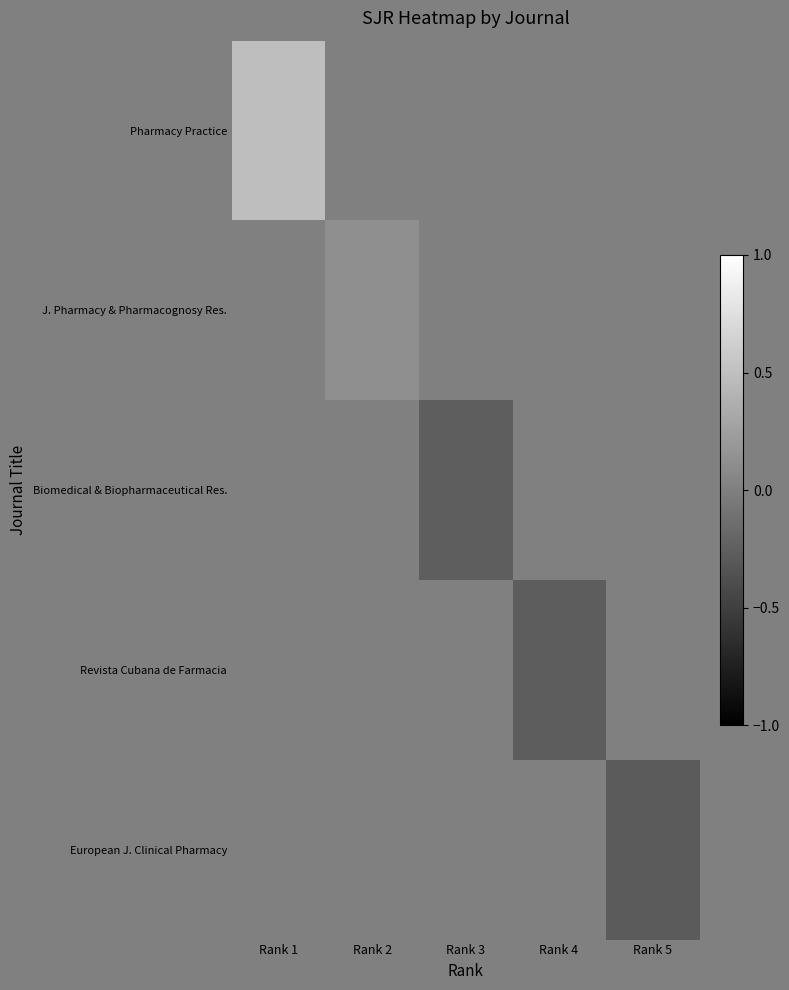

At which category is the sum across all series the highest?

Rank 1